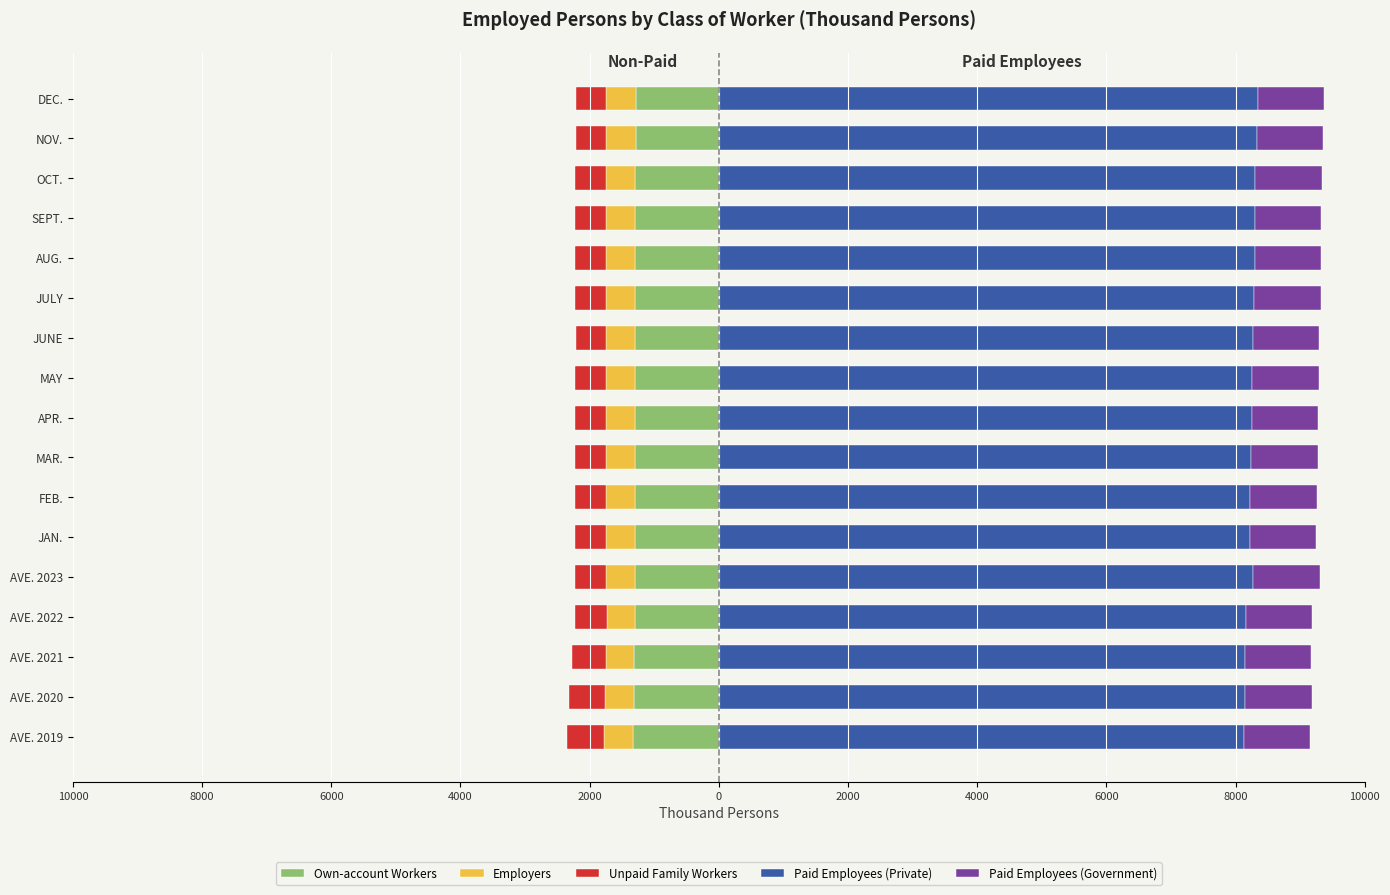

Is the value of Paid Employees (Government) at JULY greater than the value of Unpaid Family Workers at AUG.?

Yes